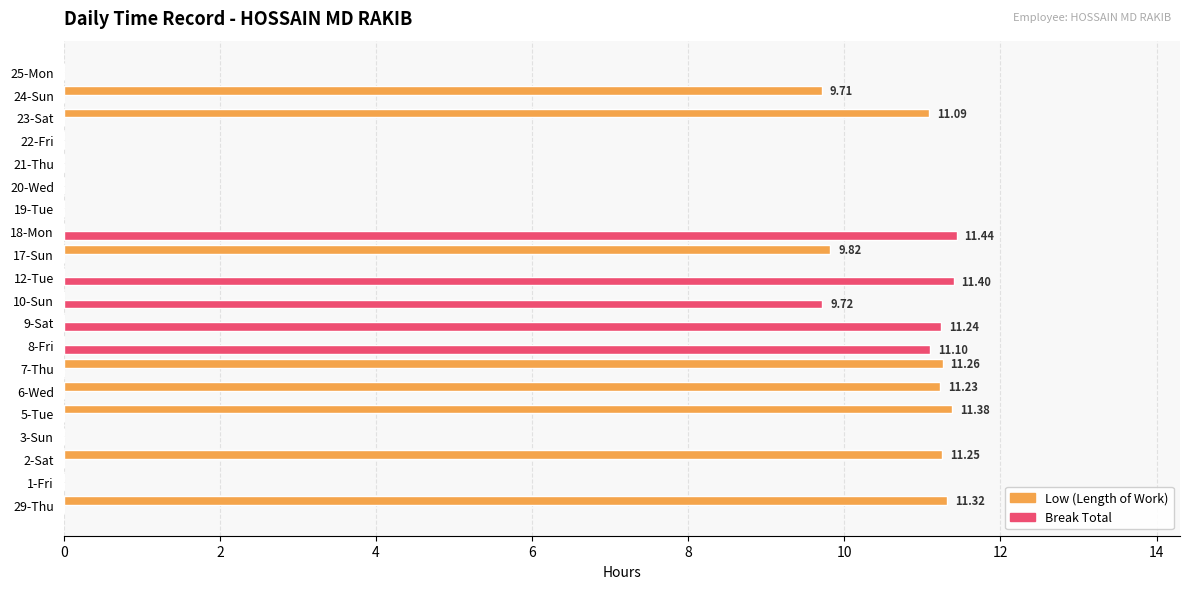

What is the total value across all series at 10-Sun?

9.7